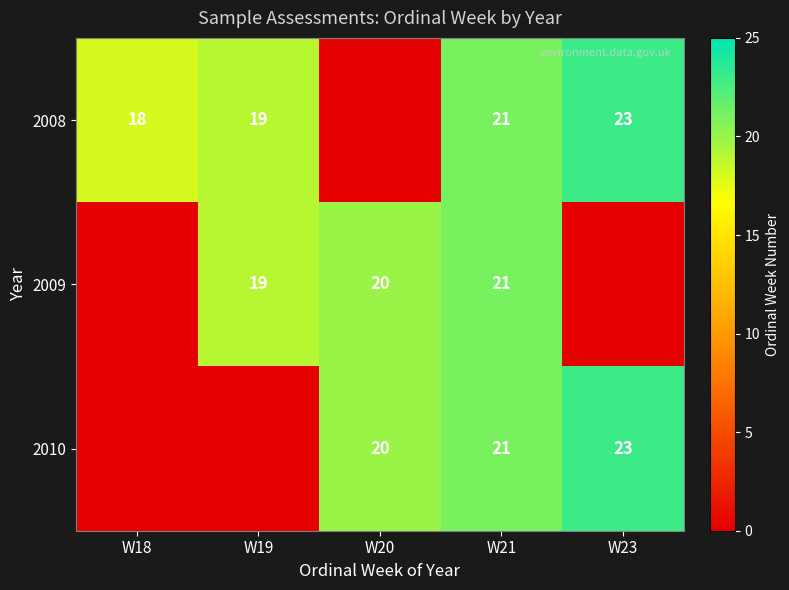

At how many categories does at least one series exceed 10?

5